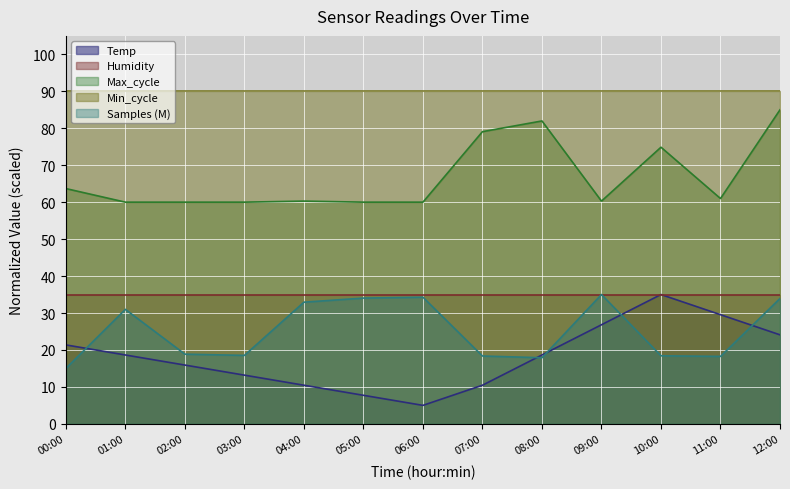

Rank the categories by value from highest to lowest.

10:00, 11:00, 09:00, 12:00, 00:00, 01:00, 08:00, 02:00, 03:00, 04:00, 07:00, 05:00, 06:00